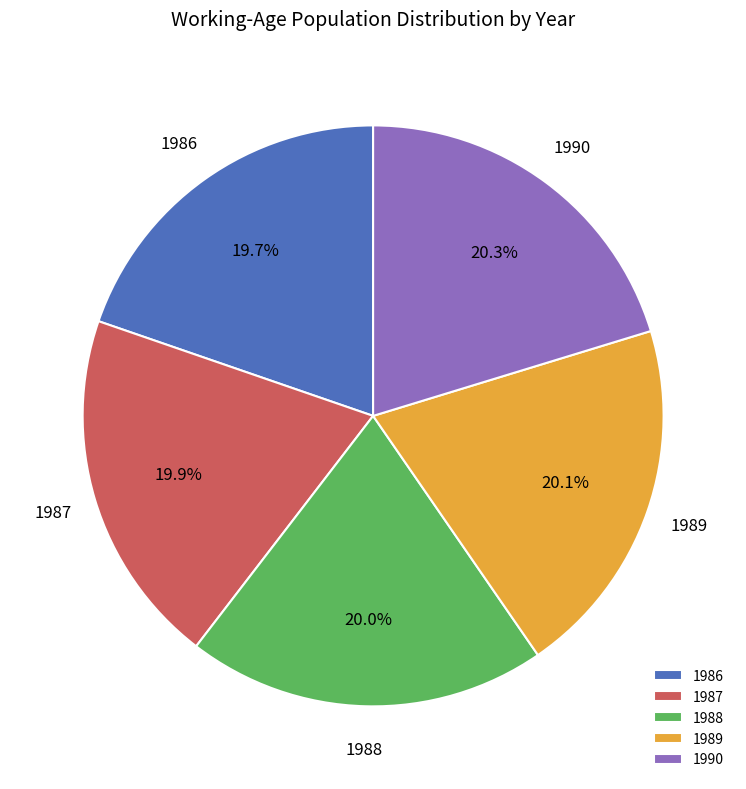

Count the number of slices in the pie.

5